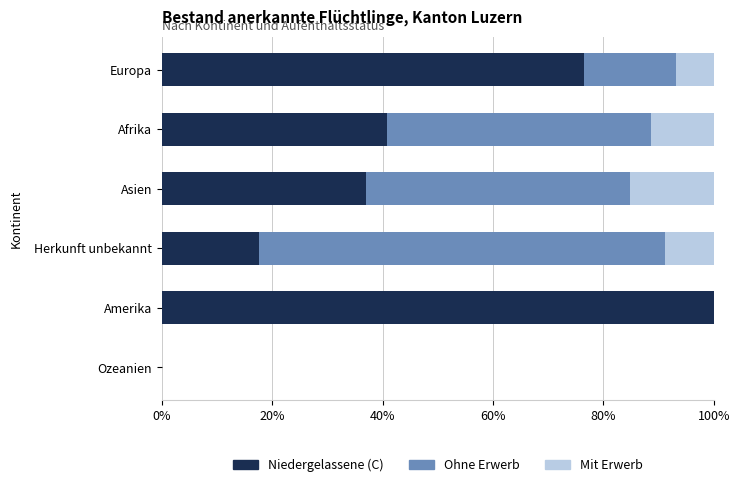

Where is Niedergelassene (C) nearest to the value 50?

Afrika